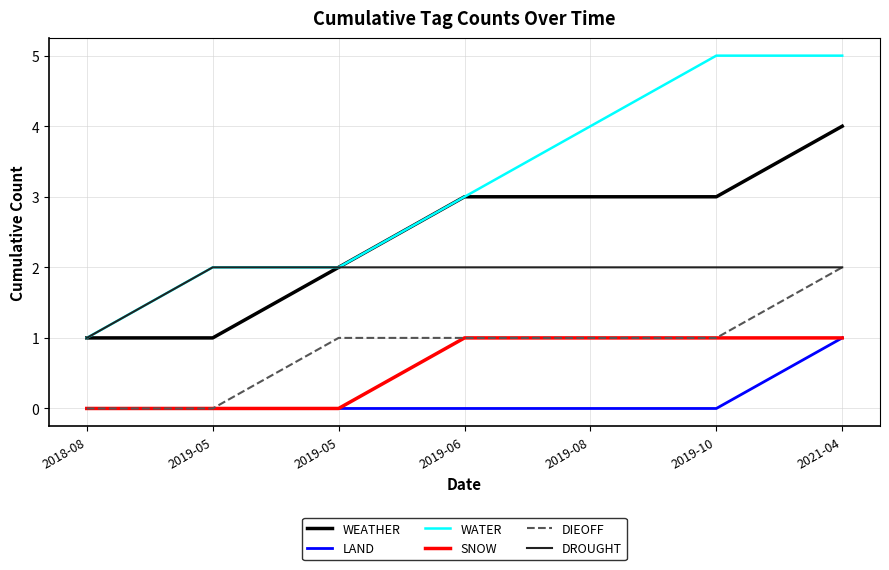

Reading left to right, extract all data points from this chart.

WEATHER: 2018-08=1	2019-05=1	2019-05=2	2019-06=3	2019-08=3	2019-10=3	2021-04=4
LAND: 2018-08=0	2019-05=0	2019-05=0	2019-06=0	2019-08=0	2019-10=0	2021-04=1
WATER: 2018-08=1	2019-05=2	2019-05=2	2019-06=3	2019-08=4	2019-10=5	2021-04=5
SNOW: 2018-08=0	2019-05=0	2019-05=0	2019-06=1	2019-08=1	2019-10=1	2021-04=1
DIEOFF: 2018-08=0	2019-05=0	2019-05=1	2019-06=1	2019-08=1	2019-10=1	2021-04=2
DROUGHT: 2018-08=1	2019-05=2	2019-05=2	2019-06=2	2019-08=2	2019-10=2	2021-04=2